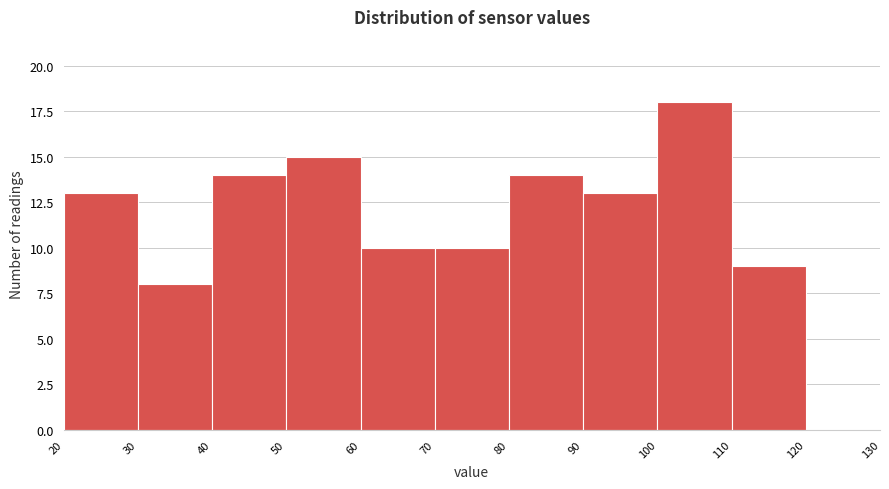

How tall is the bar that spans 70 to 80 on the x-axis? The values are not printed on the chart, so give them approximately, as read against the axis.

10